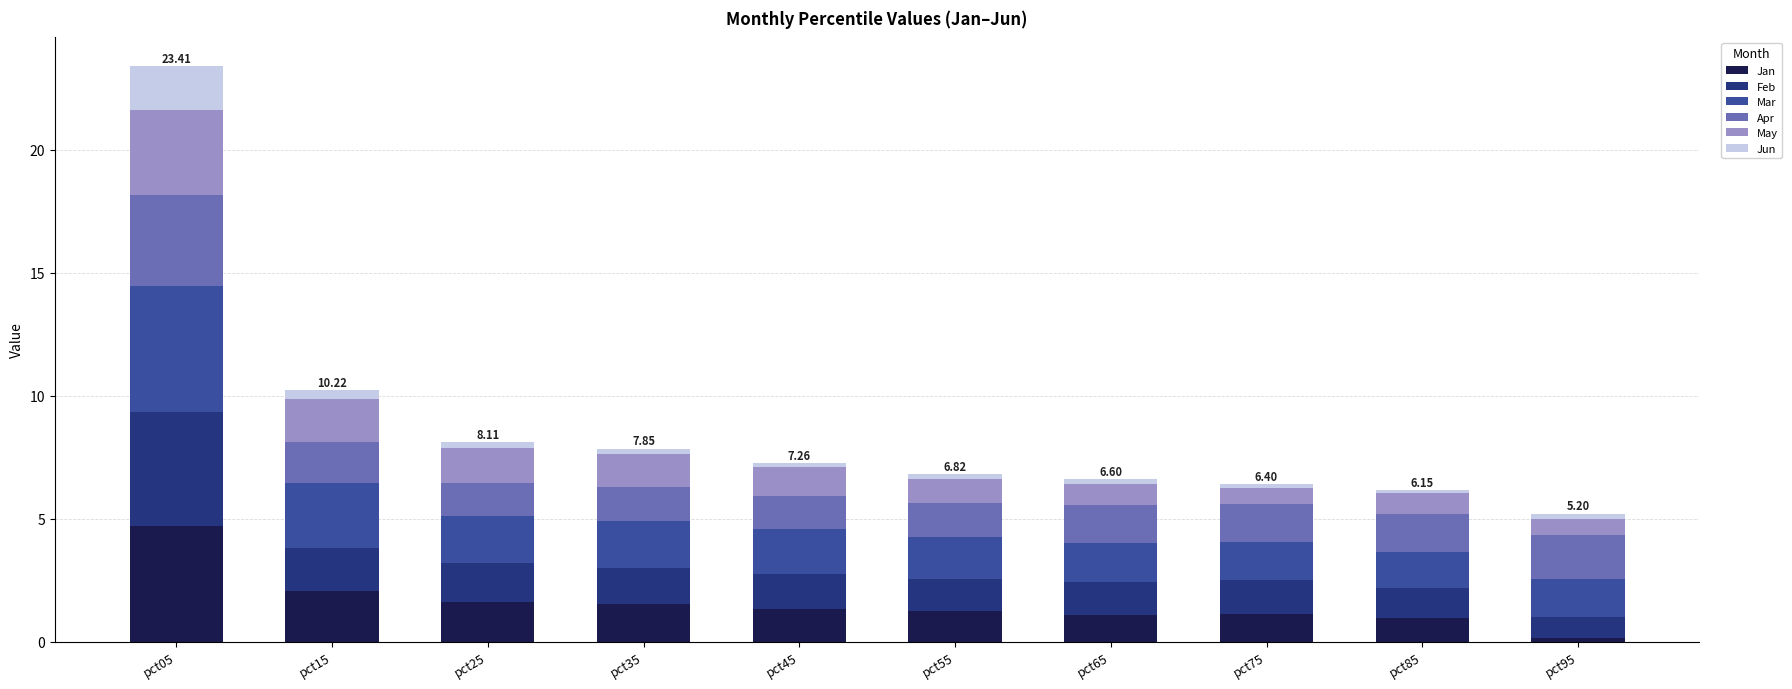

What is the difference between the second highest and minimum values in the Jan series?

1.9